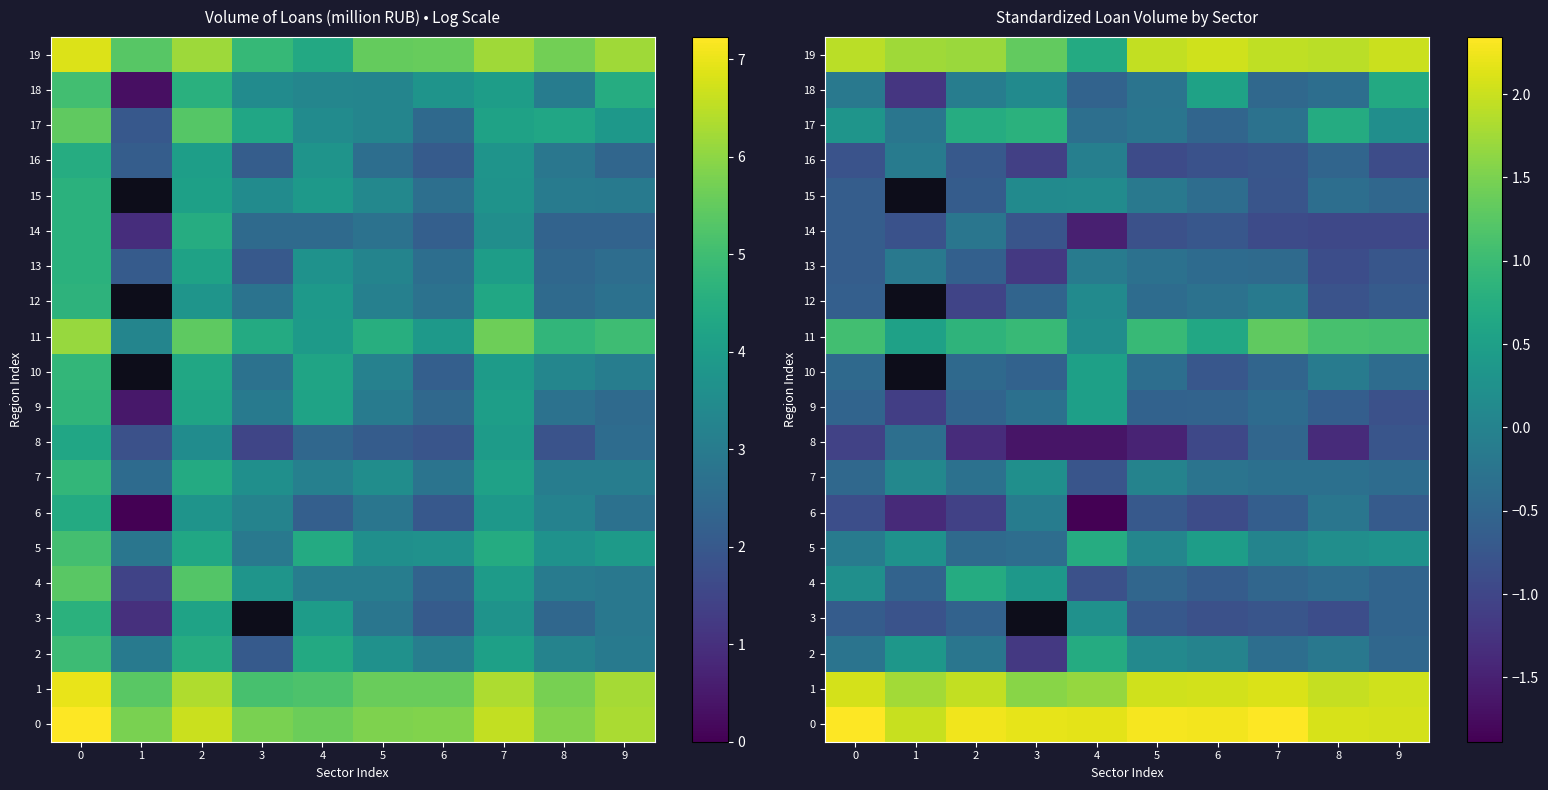

What is the sum of the 10 values at 0 and 2?

-0.9